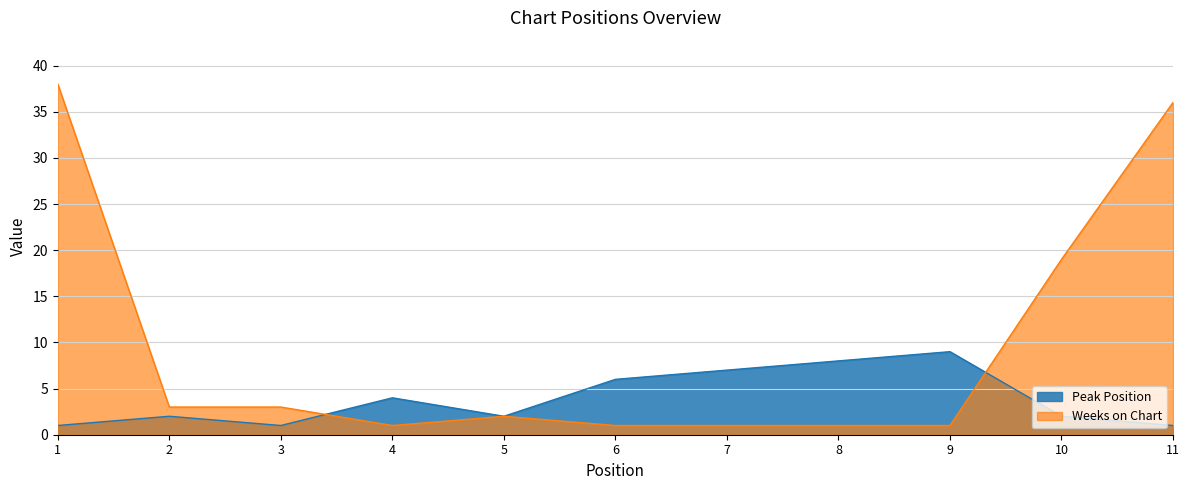

Which has a higher value, 3 or 7?

7